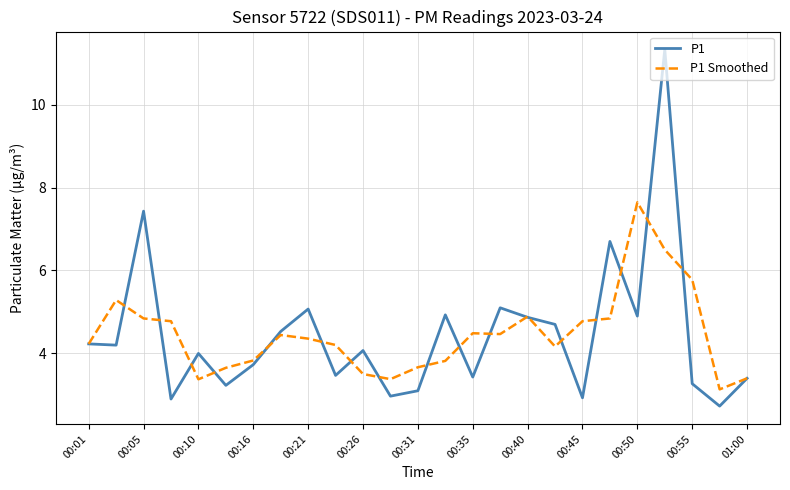

What is the maximum value shown in the chart?

11.3